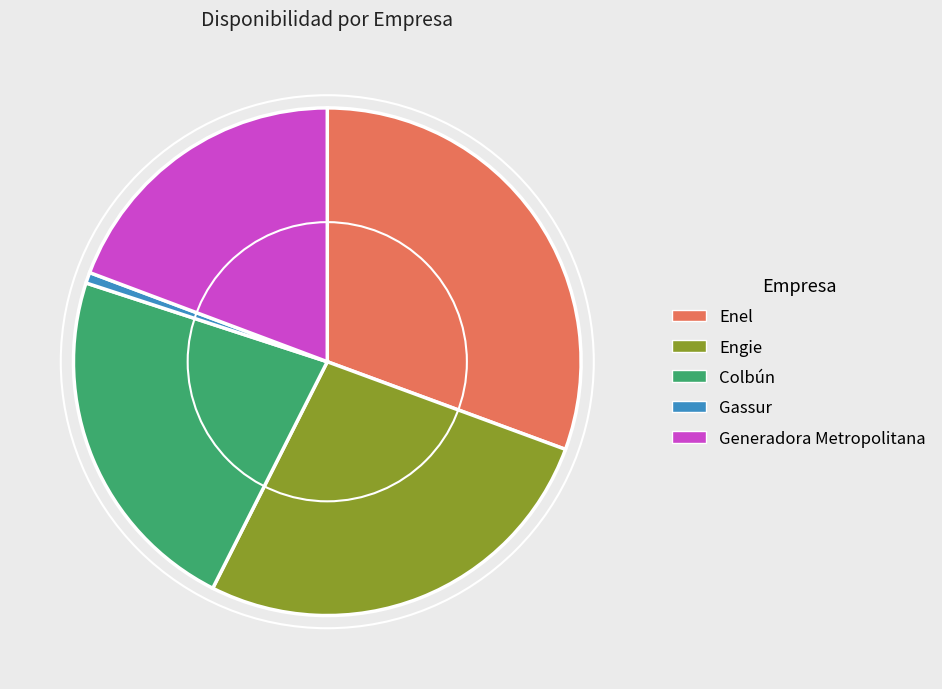

Is Engie the majority of the pie?

No